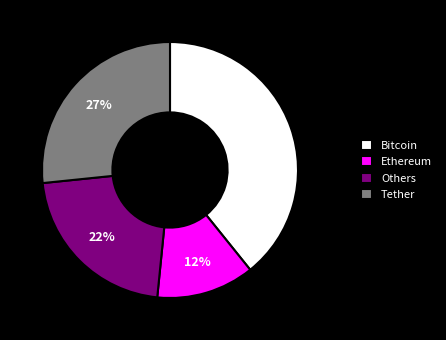

Rank the categories by value from lowest to highest.

Ethereum, Others, Tether, Bitcoin